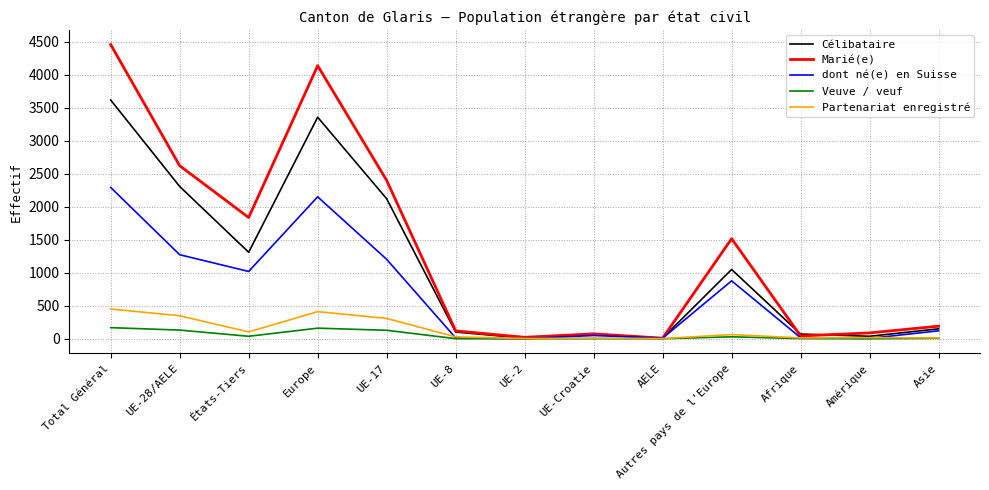

What is the greatest value displayed?

4461